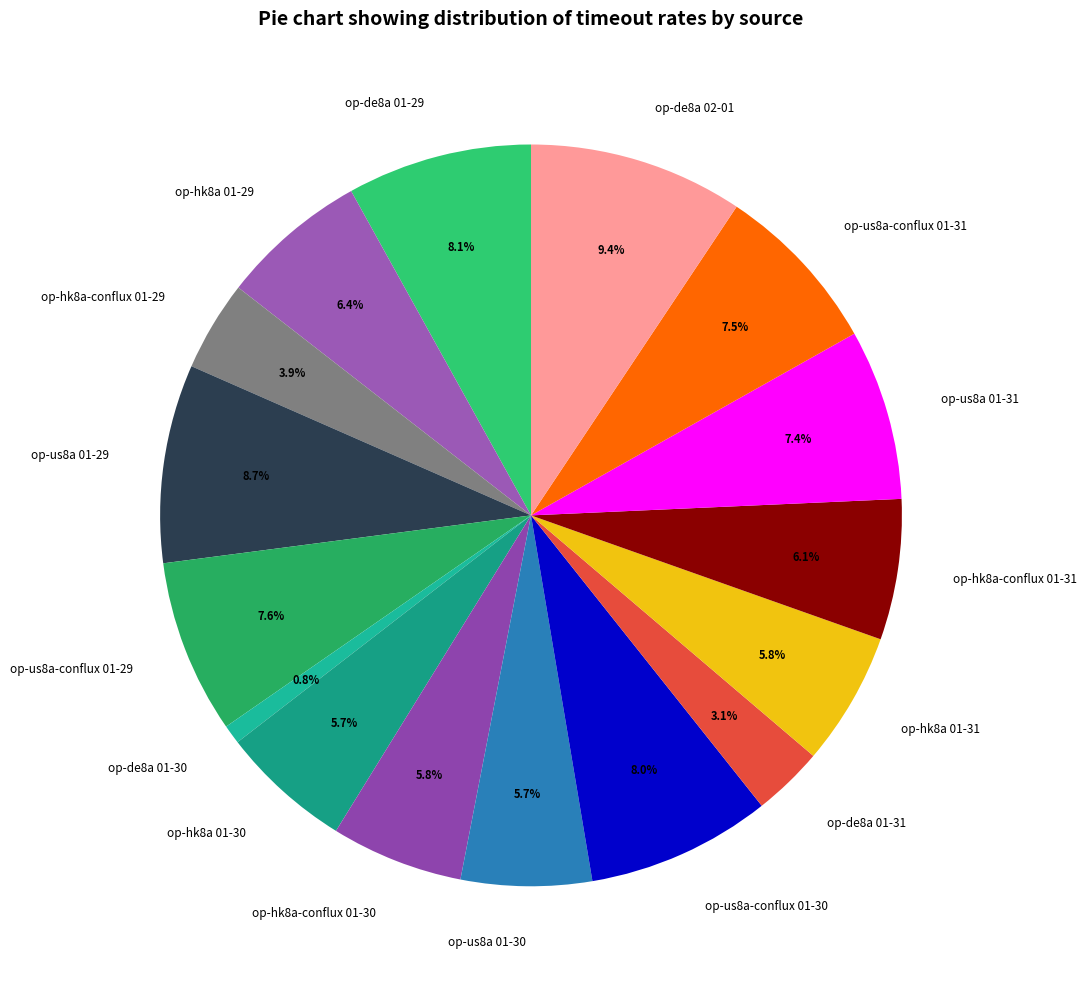

Which category has the smallest portion of the pie?

op-de8a 01-30